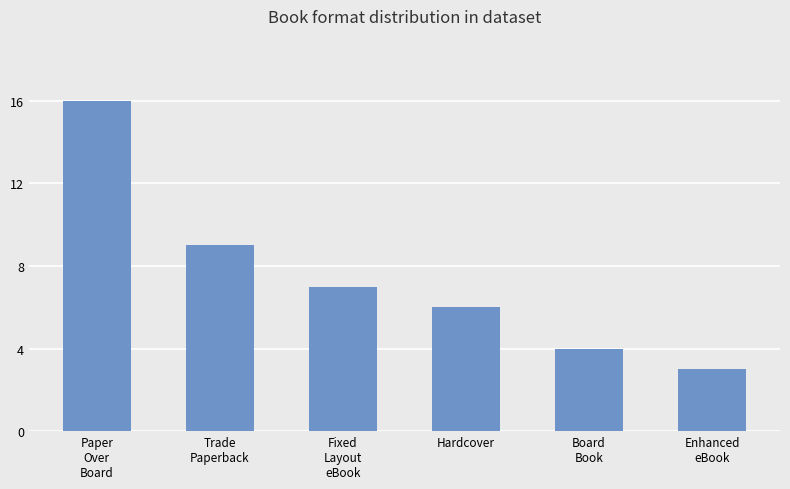

List the labels in order of value, smallest first.

Enhanced
eBook, Board
Book, Hardcover, Fixed
Layout
eBook, Trade
Paperback, Paper
Over
Board